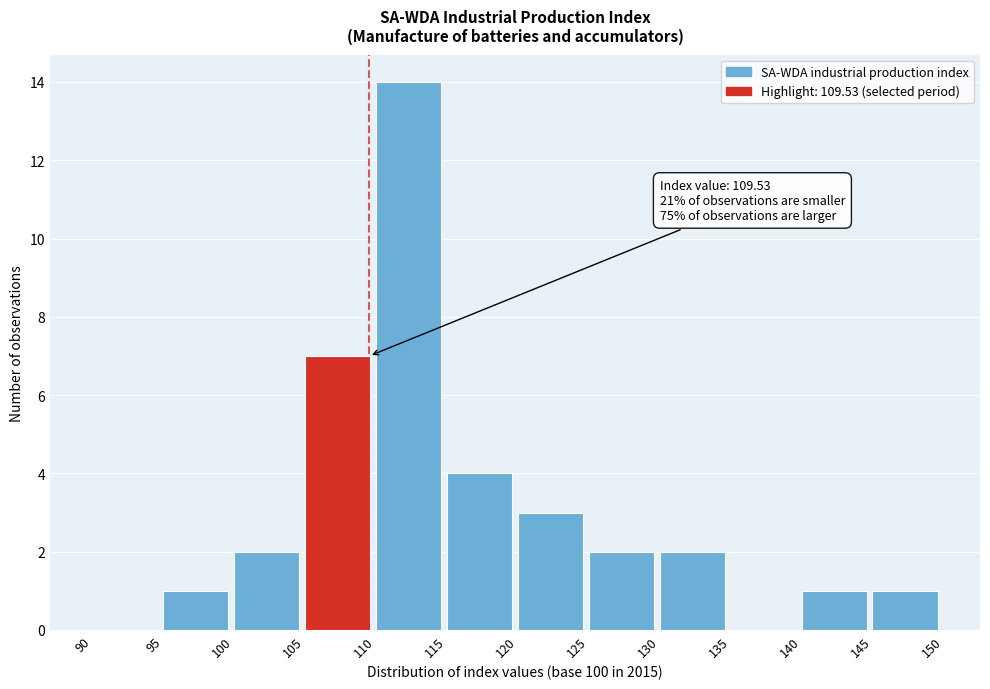

Over which range of the x-axis is the bar tallest?

110 to 115